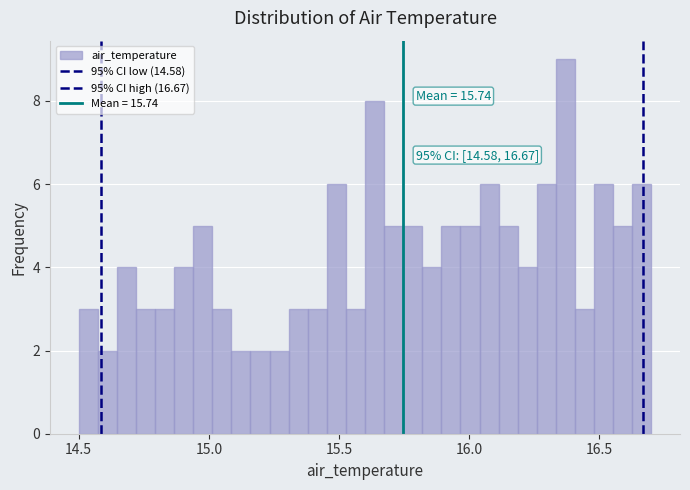

Read against the x-axis, roughly where is the centre of the tallest bar?

16.35